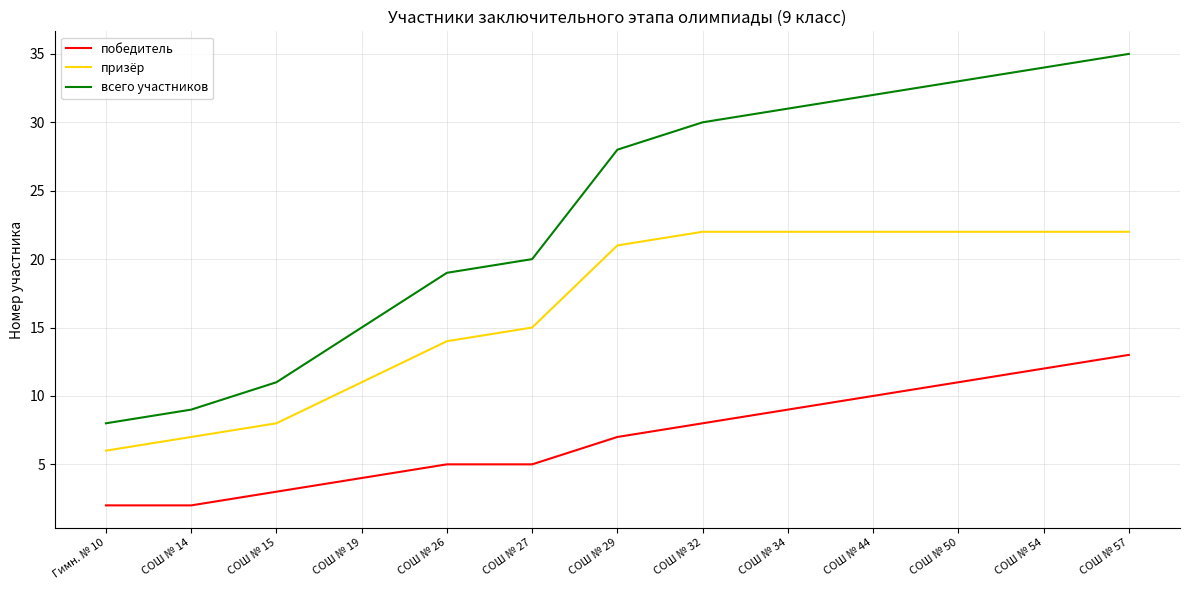

Which series has the widest spread of values?

всего участников